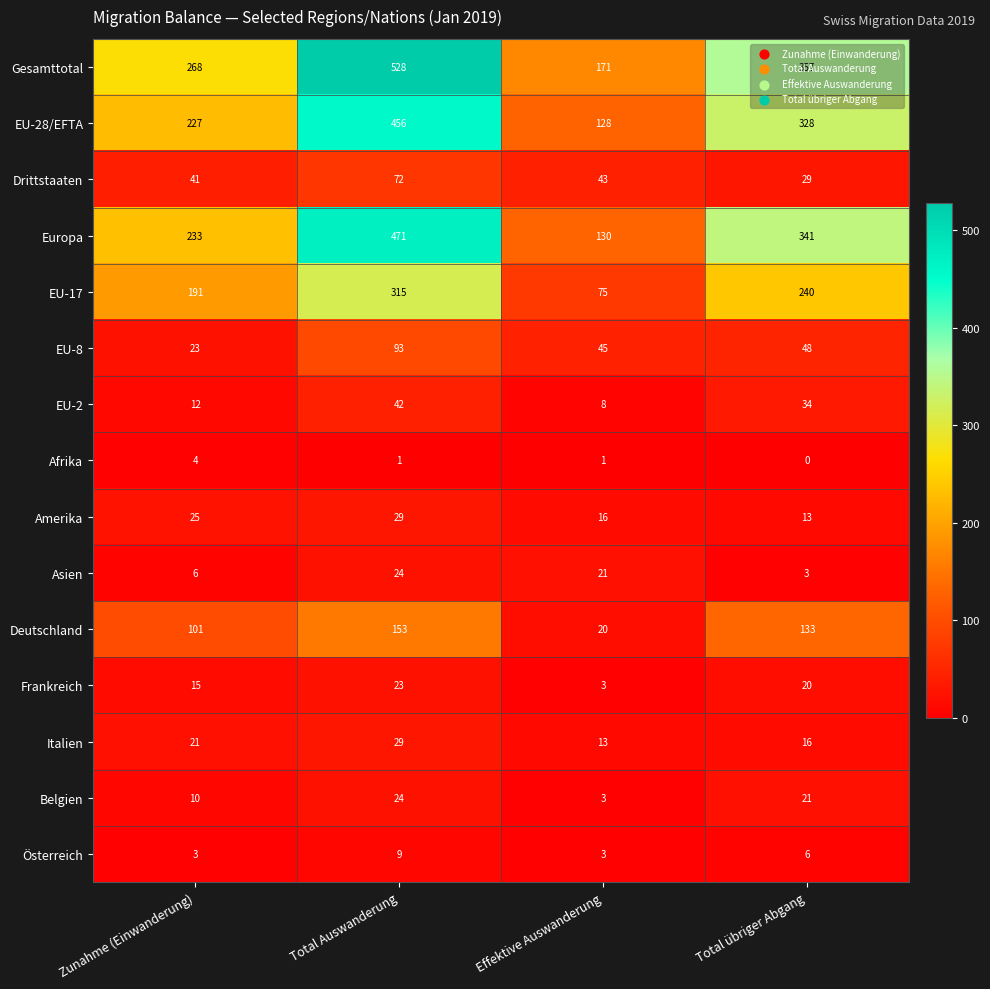

What is the difference between the highest and lowest values at Zunahme (Einwanderung)?

265